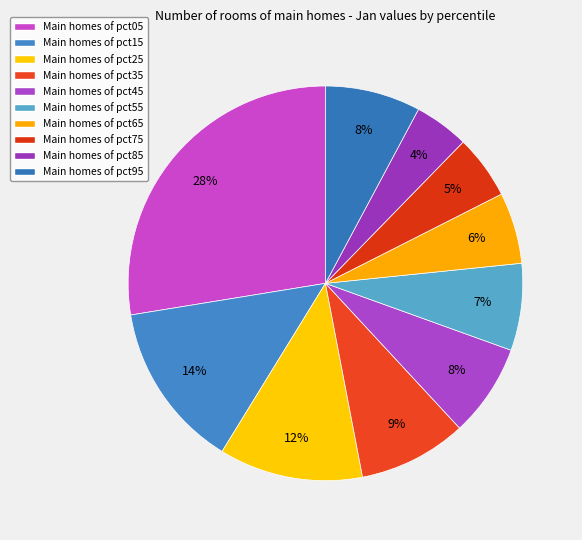

Count the number of slices in the pie.

10